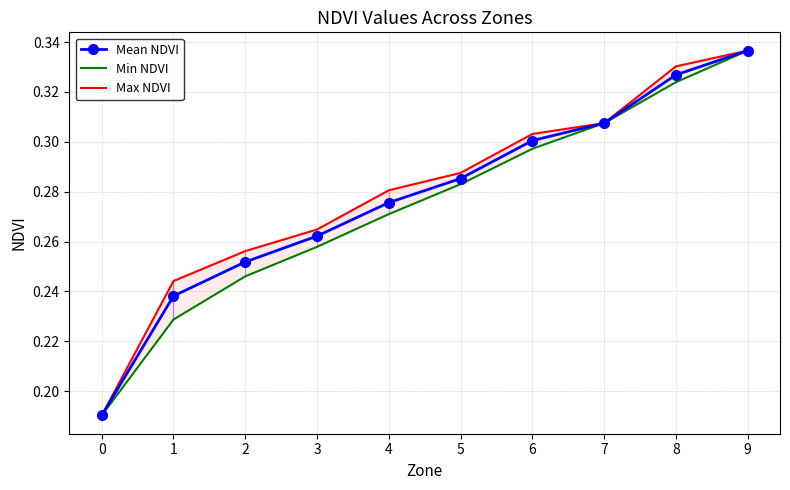

At which category does the chart reach its peak across all series?

9